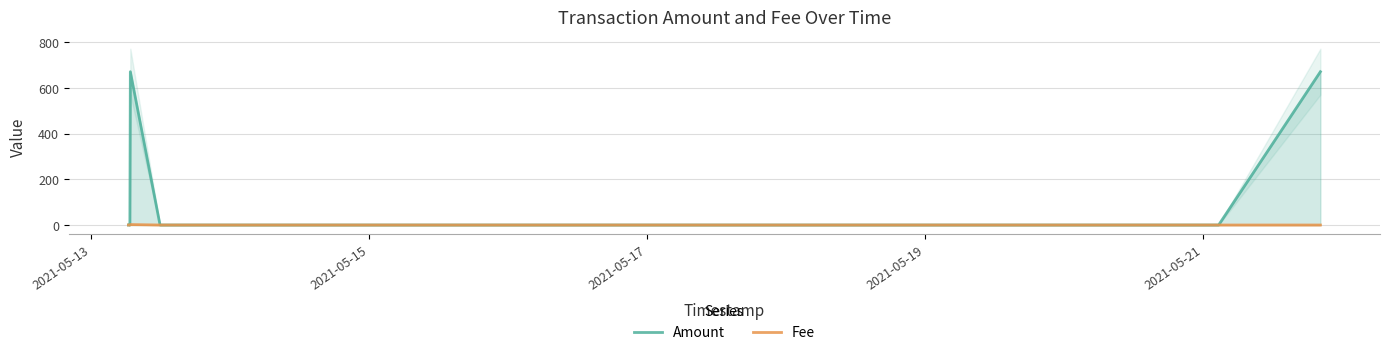

Does the chart display data point markers on the line(s)?

No